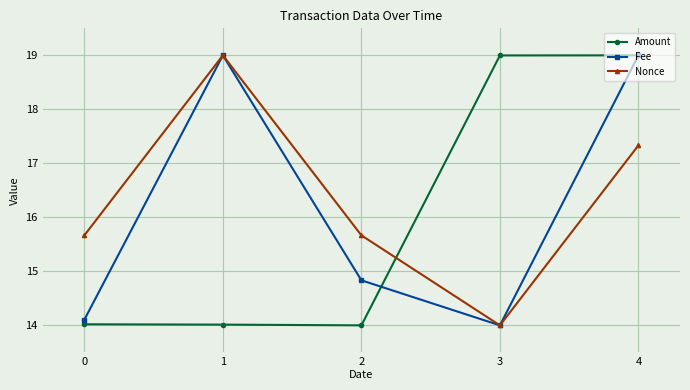

Reading right to left, list all the values displayed in this chart.

Amount: 19.0	19.0	14.0	14.0	14.0
Fee: 19.0	14.0	14.8	19.0	14.1
Nonce: 17.3	14.0	15.7	19.0	15.7